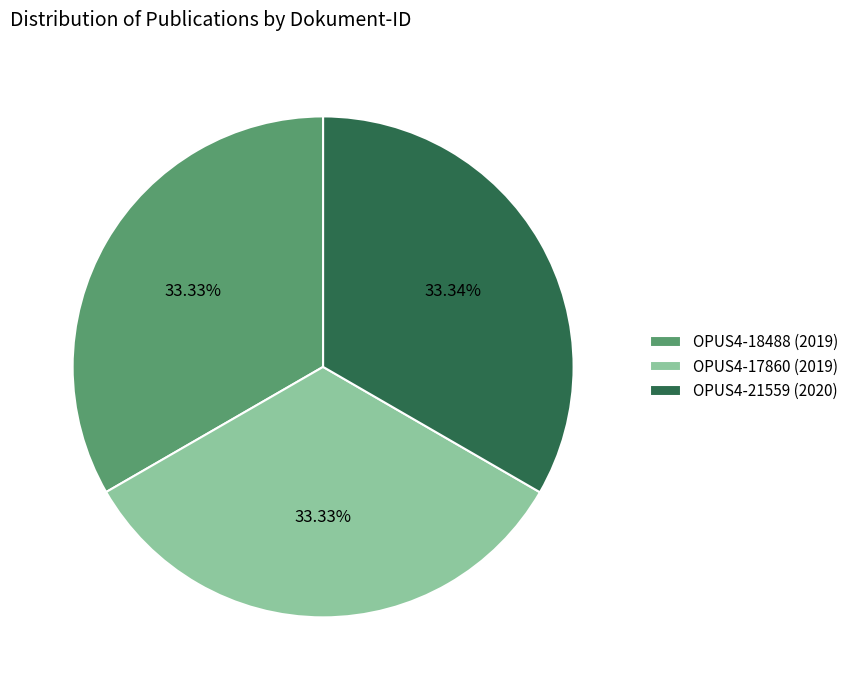

Is it true that OPUS4-17860 (2019) is 33% of the pie?

True